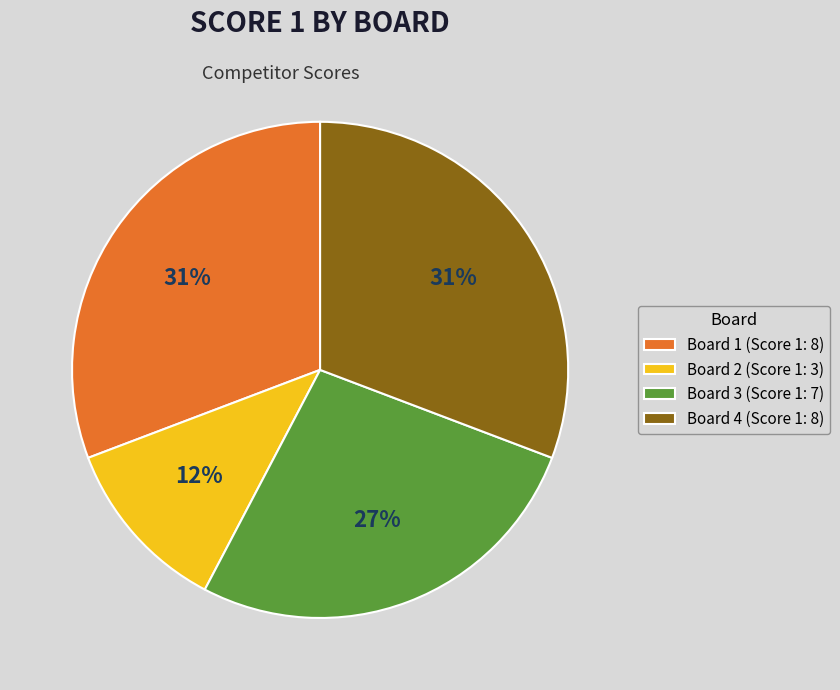

Combined, do Board 3 and Board 1 account for over 50%?

Yes